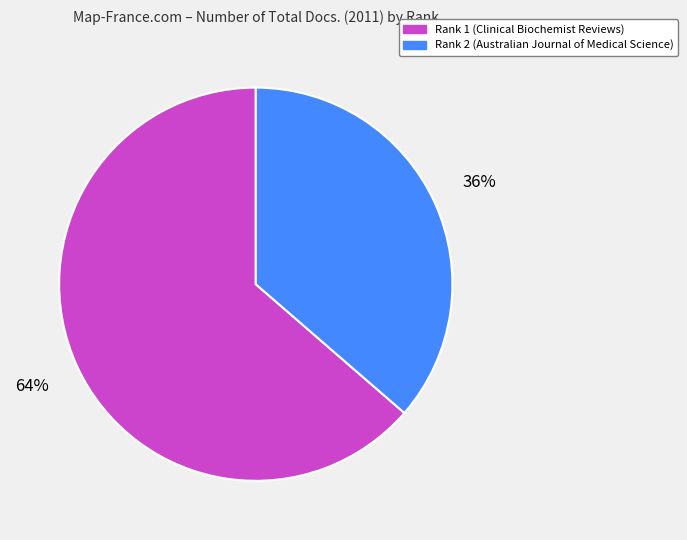

To the nearest percent, what portion does Rank 2 represent?

36%